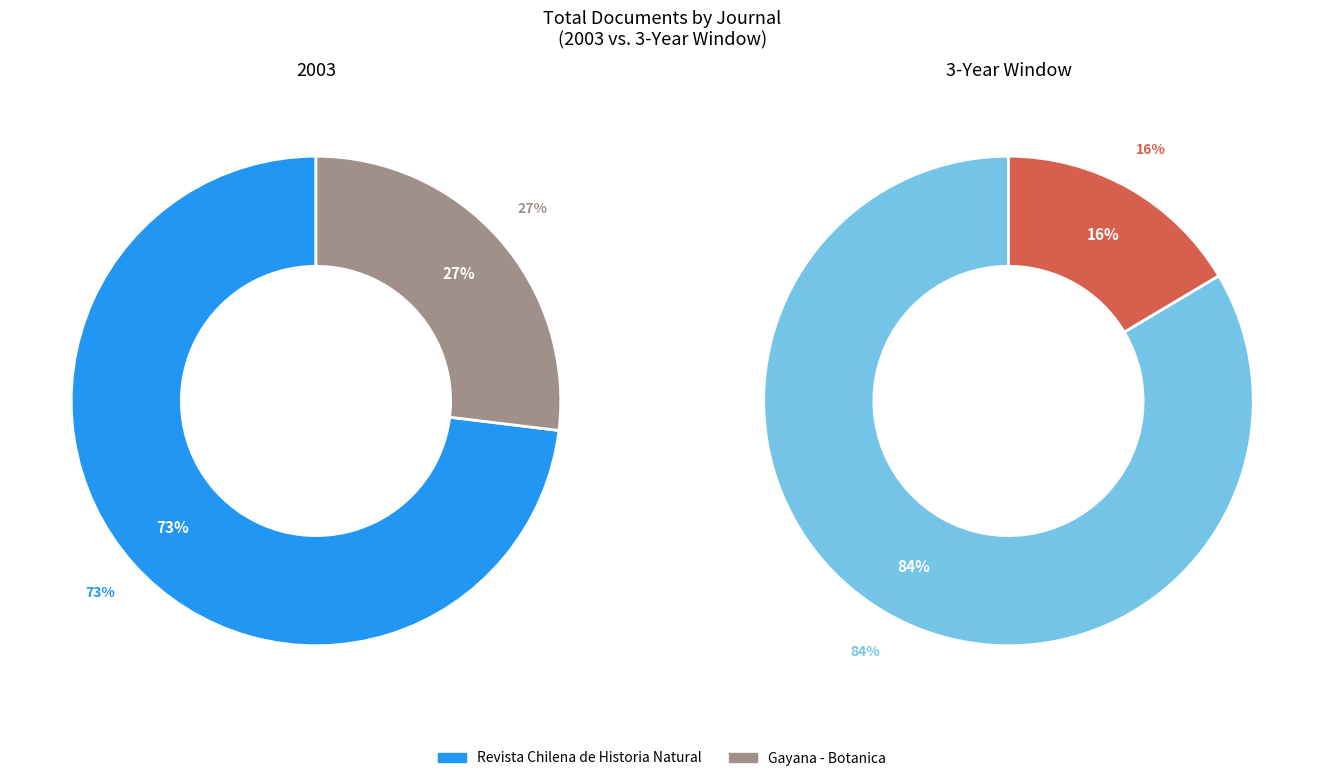

Which slice represents more than half of the pie?

Revista Chilena de Historia Natural